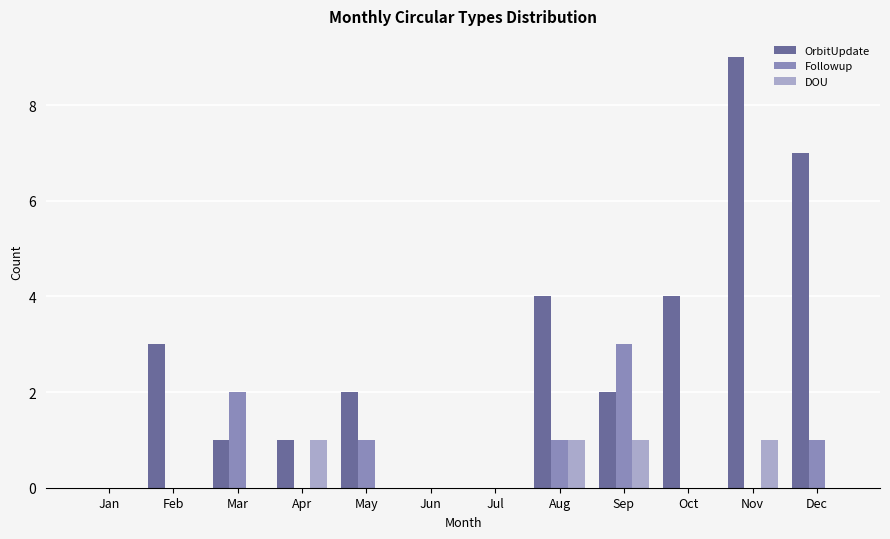

True or false: DOU has a value of -1 at Mar.

False